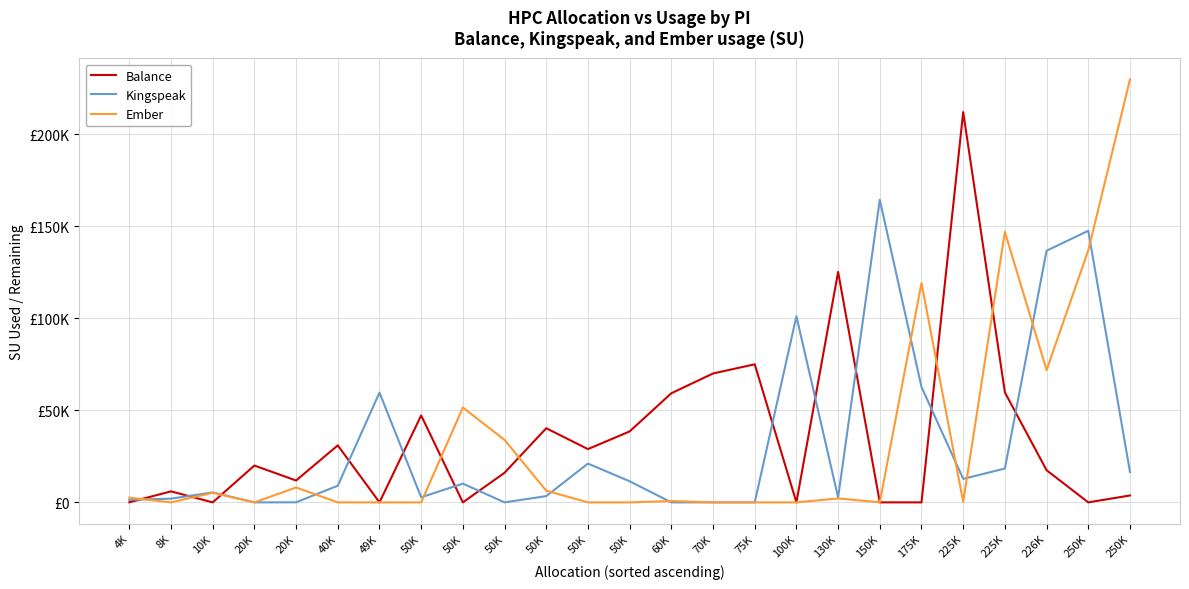

Does the chart have visible grid lines?

Yes